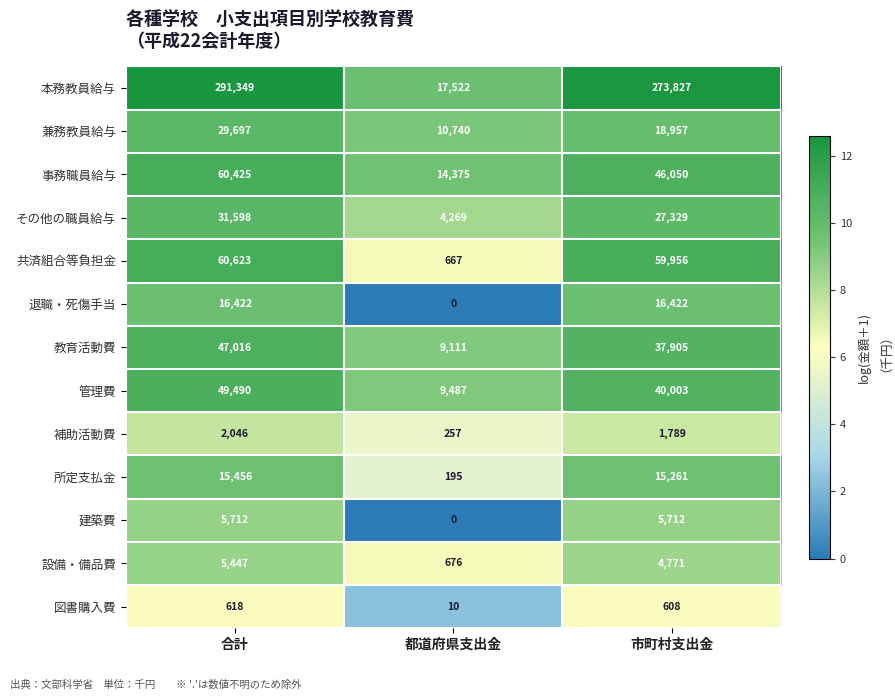

Rank the series at 市町村支出金 from lowest to highest value.

図書購入費, 補助活動費, 設備・備品費, 建築費, 所定支払金, 退職・死傷手当, 兼務教員給与, その他の職員給与, 教育活動費, 管理費, 事務職員給与, 共済組合等負担金, 本務教員給与